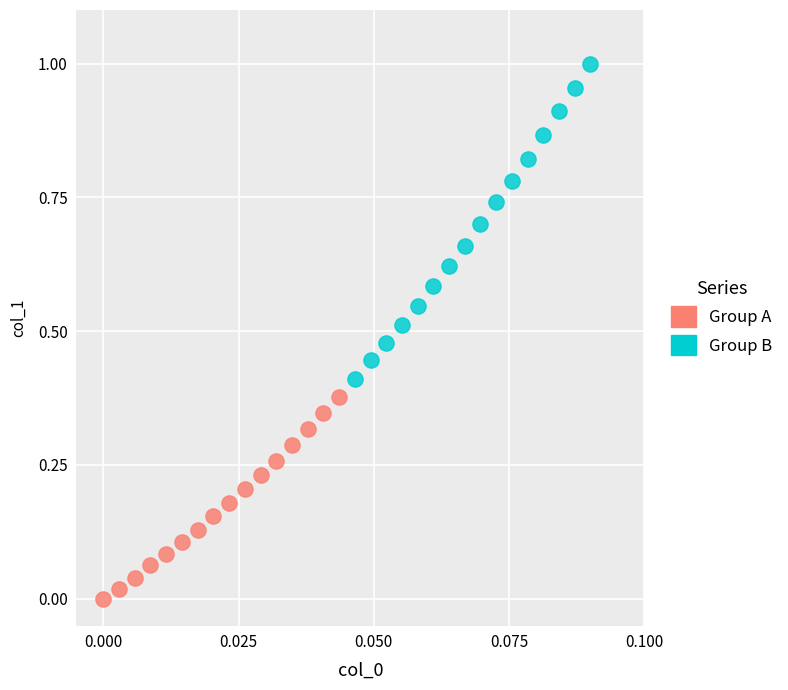

Which series contains the lowest Y value?

Group A